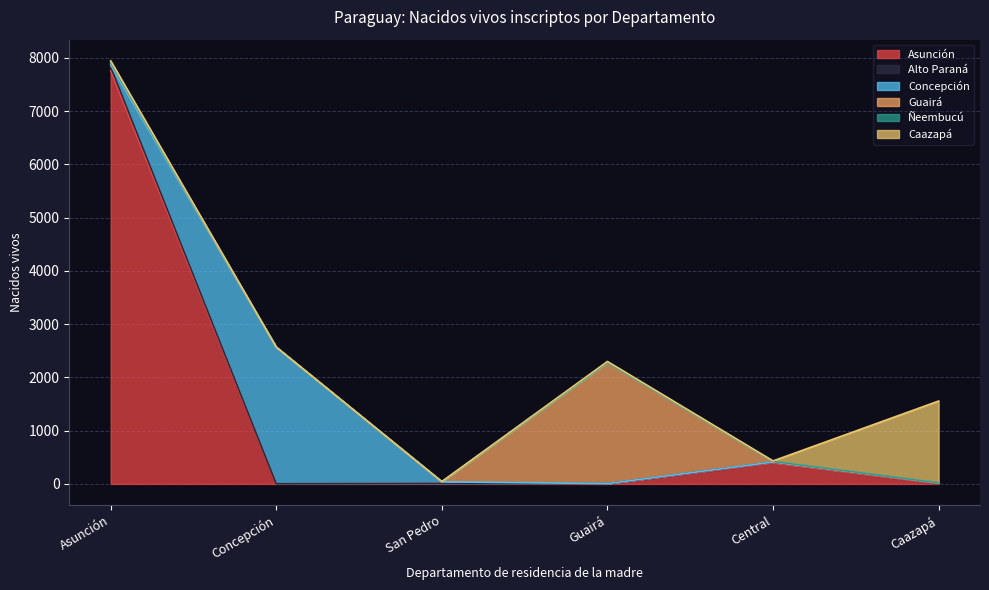

Where is Asunción nearest to the value 3878?

Central